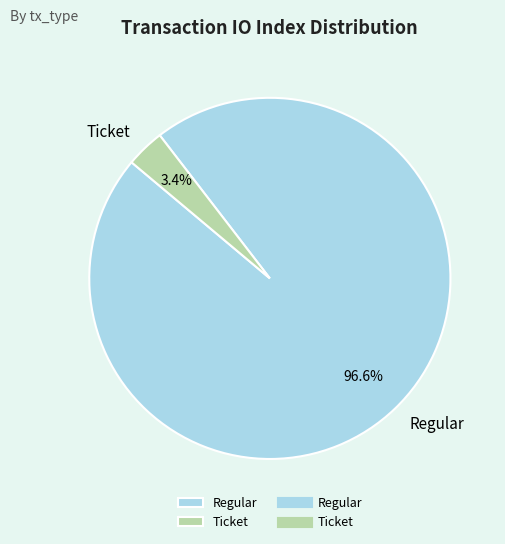

Which has a higher value, Regular or Ticket?

Regular